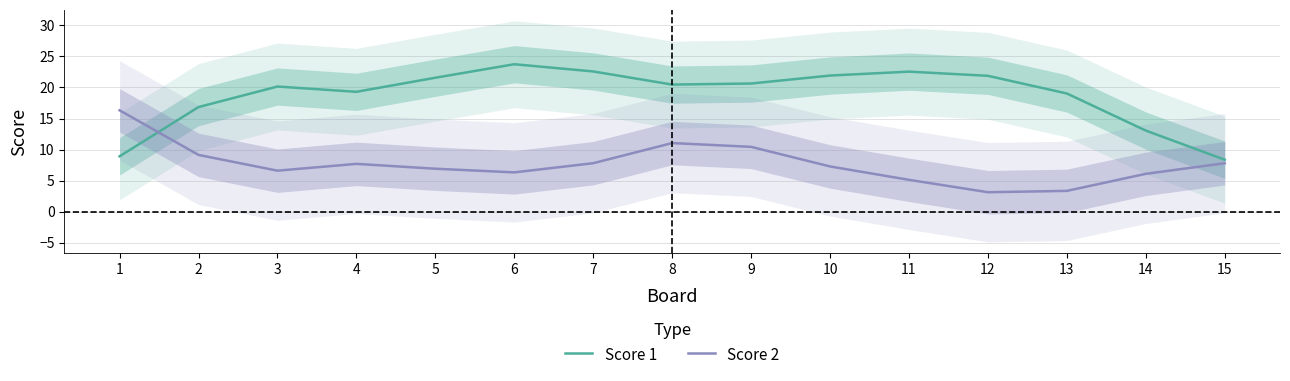

True or false: Score 1 has more than 2 points higher than both neighbors.

True